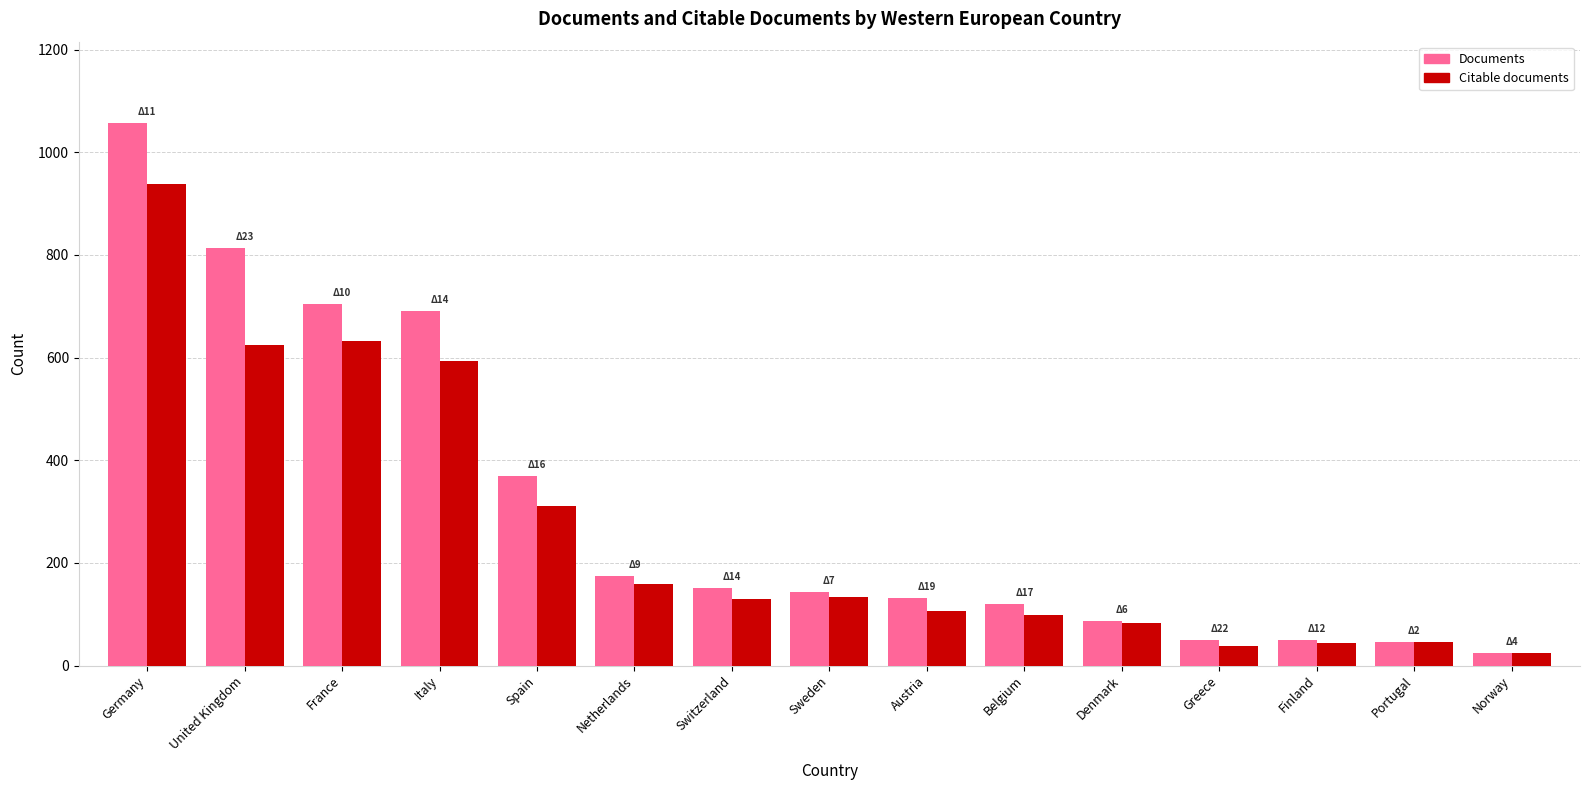

At which label is Documents closest to 541?

Italy